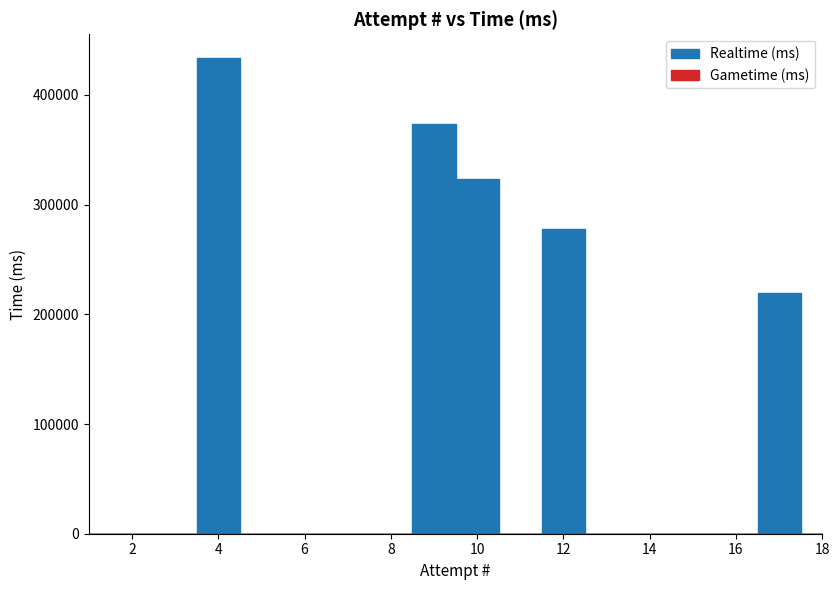

Which category has the highest value across all series?

4